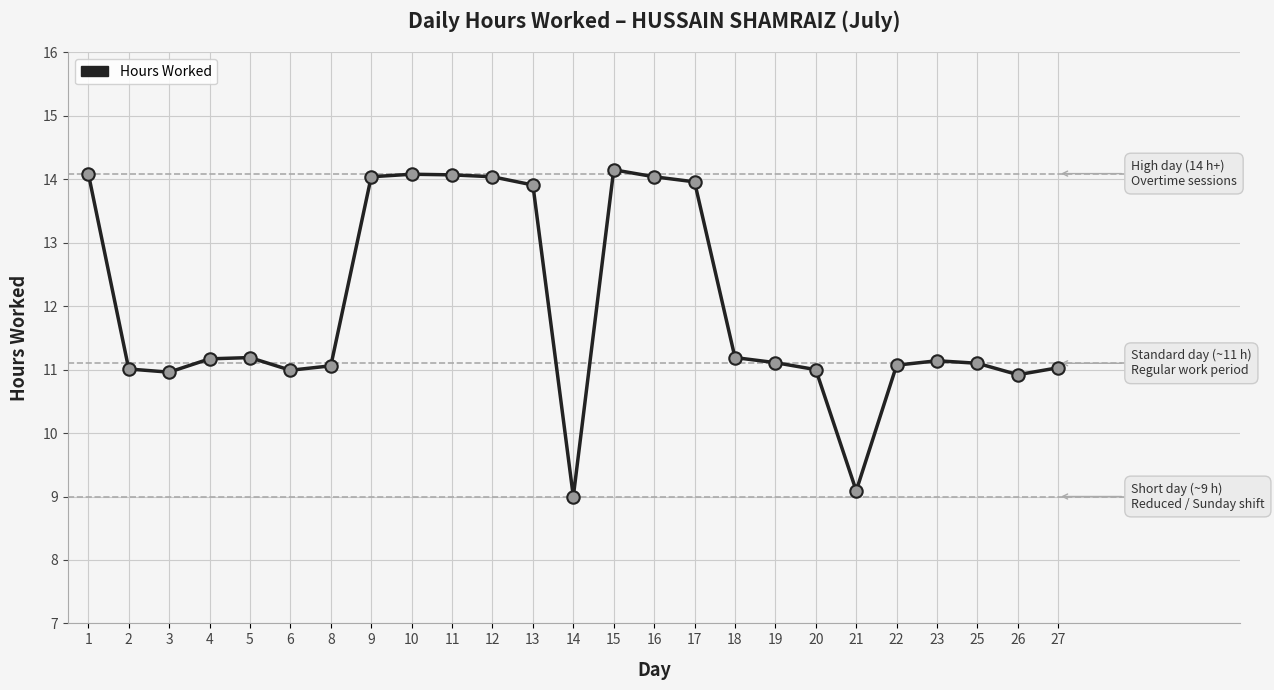

Which has a higher value, 21 or 15?

15